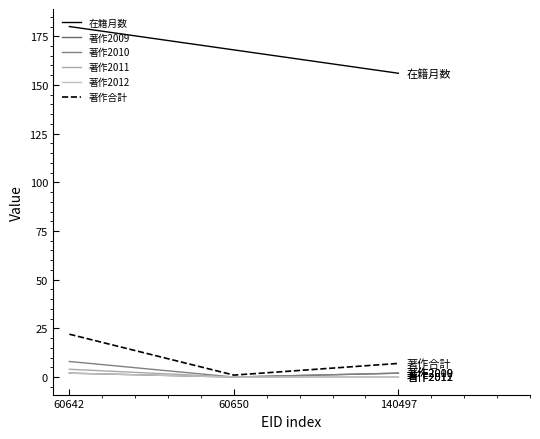

At which label is 著作合計 closest to 11?

140497